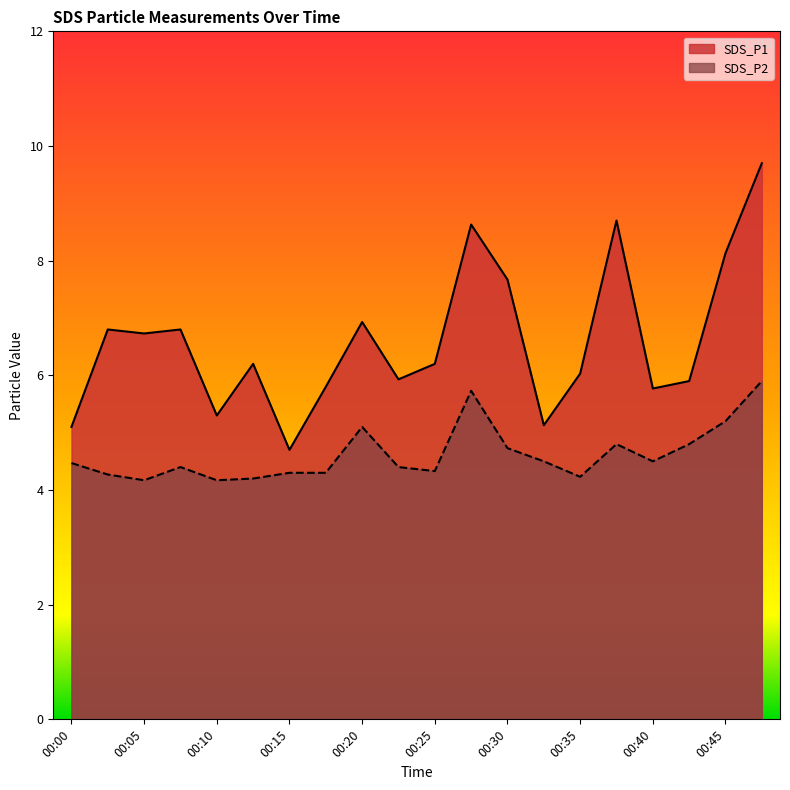

Reading left to right, what are all the values shown in this chart?

SDS_P1: 00:00=5.1	00:02=6.8	00:05=6.7	00:07=6.8	00:10=5.3	00:12=6.2	00:15=4.7	00:17=5.8	00:20=6.9	00:22=5.9	00:25=6.2	00:27=8.6	00:30=7.7	00:32=5.1	00:35=6.0	00:37=8.7	00:40=5.8	00:42=5.9	00:45=8.1	00:47=9.7
SDS_P2: 00:00=4.5	00:02=4.3	00:05=4.2	00:07=4.4	00:10=4.2	00:12=4.2	00:15=4.3	00:17=4.3	00:20=5.1	00:22=4.4	00:25=4.3	00:27=5.7	00:30=4.7	00:32=4.5	00:35=4.2	00:37=4.8	00:40=4.5	00:42=4.8	00:45=5.2	00:47=5.9